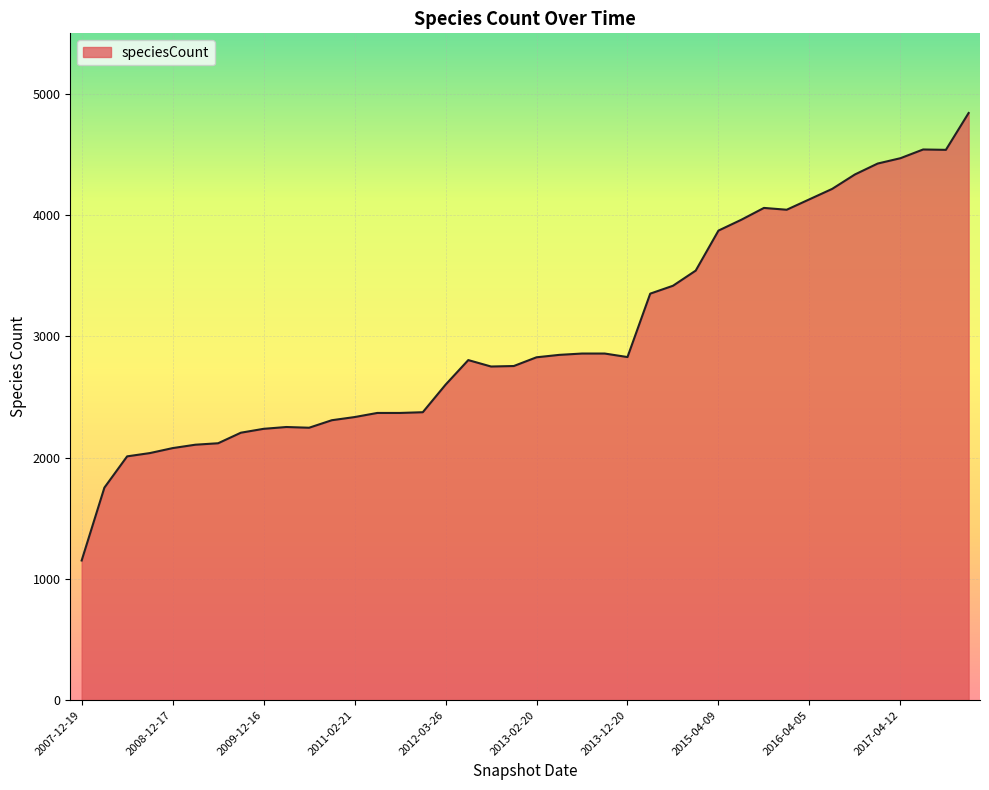

What is the difference between the maximum and minimum values?

3691